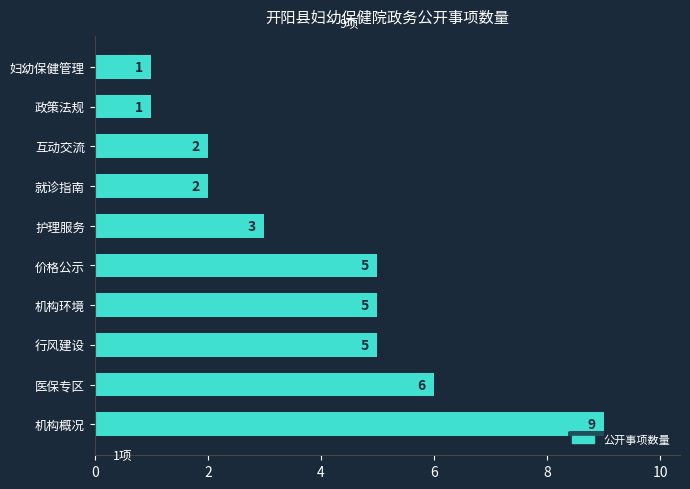

What is the ratio of the value at 就诊指南 to the value at 价格公示?

0.4